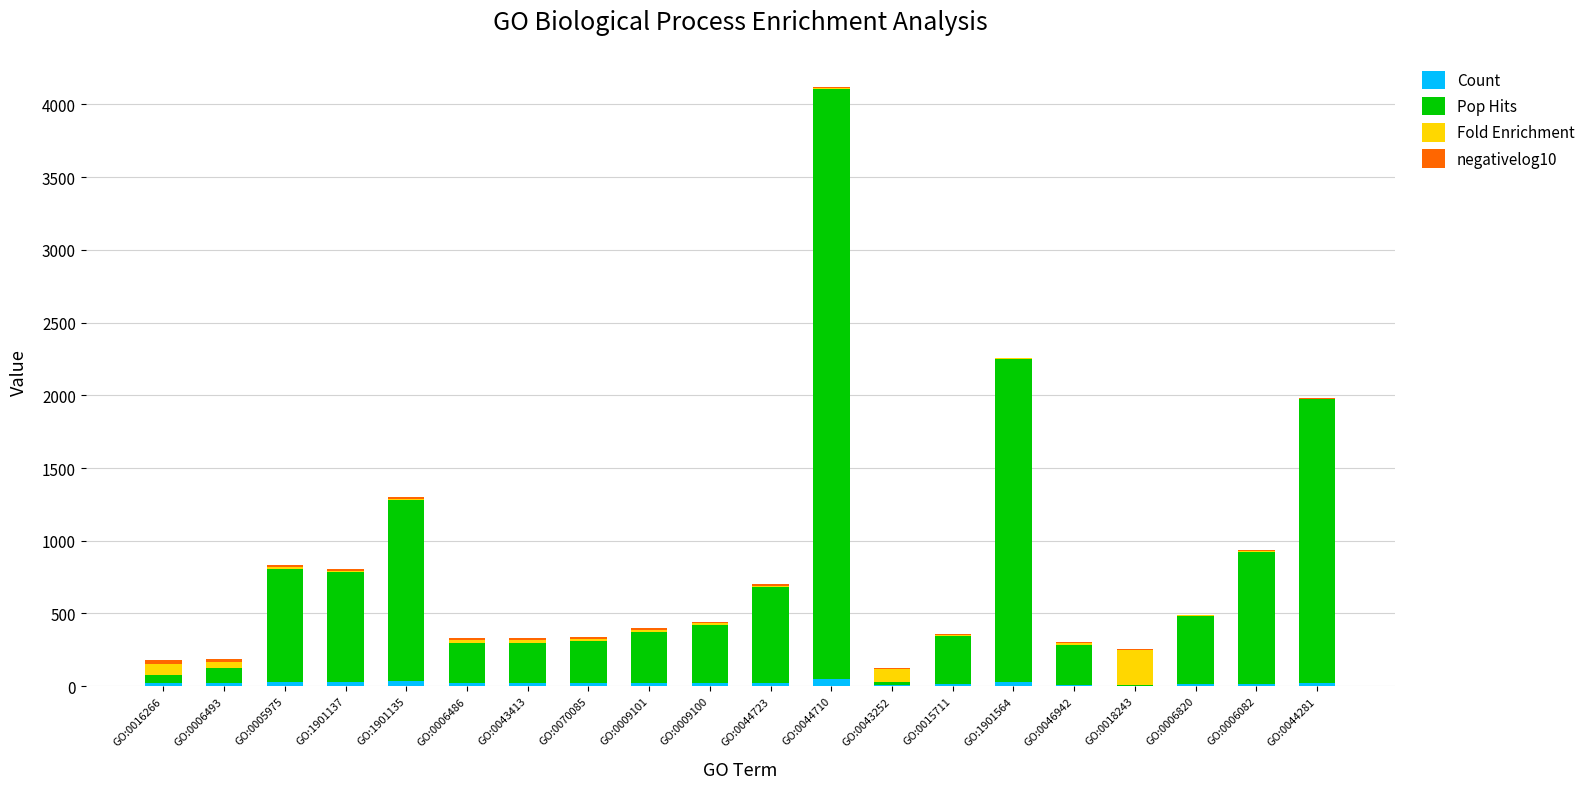

Are the bars horizontal?

No